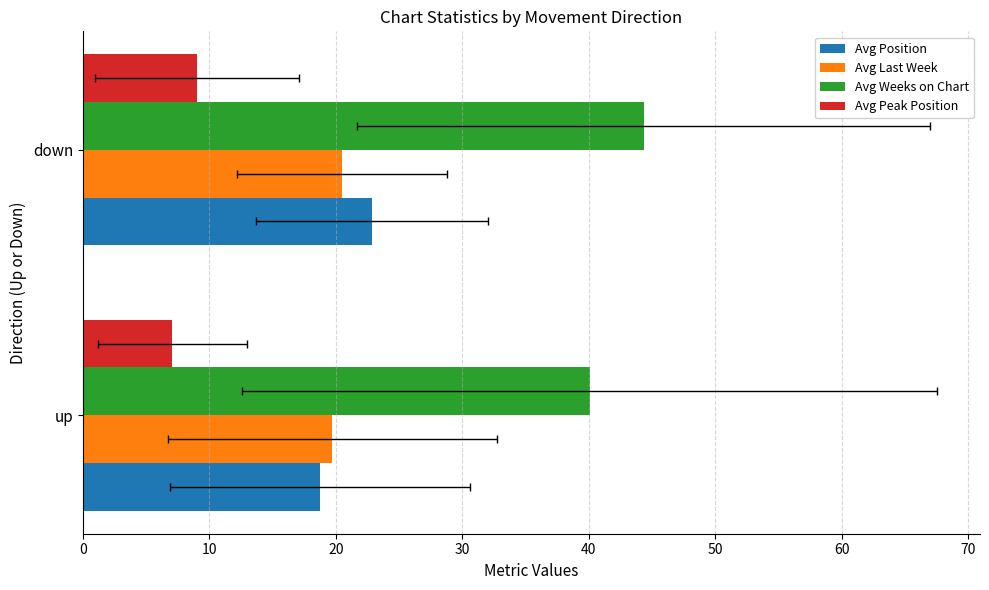

Which series has the largest total across all categories?

Avg Weeks on Chart